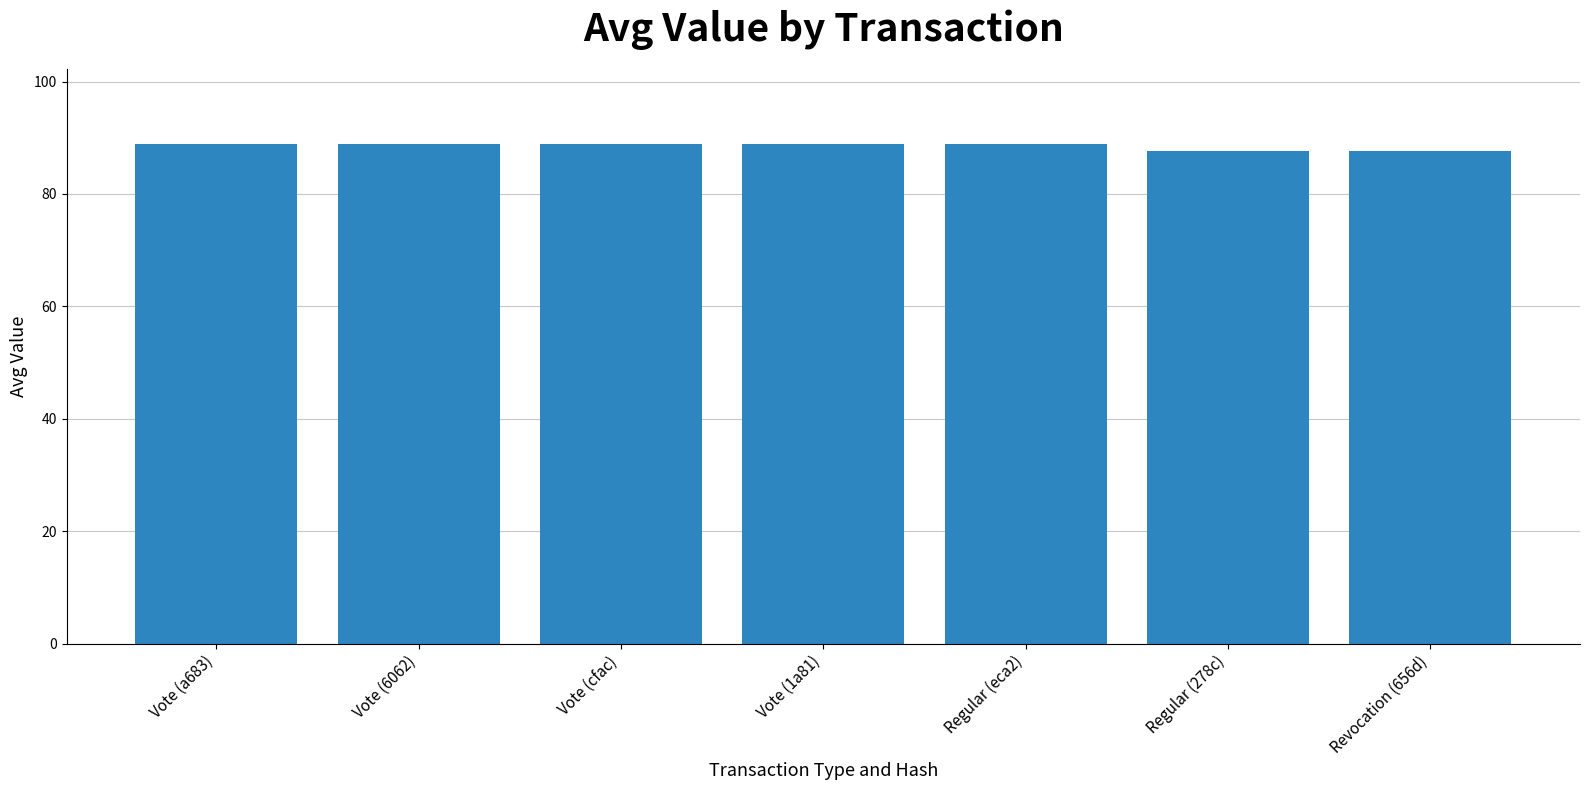

The chart shows a value of 87.6 at Revocation (656d). True or false?

True